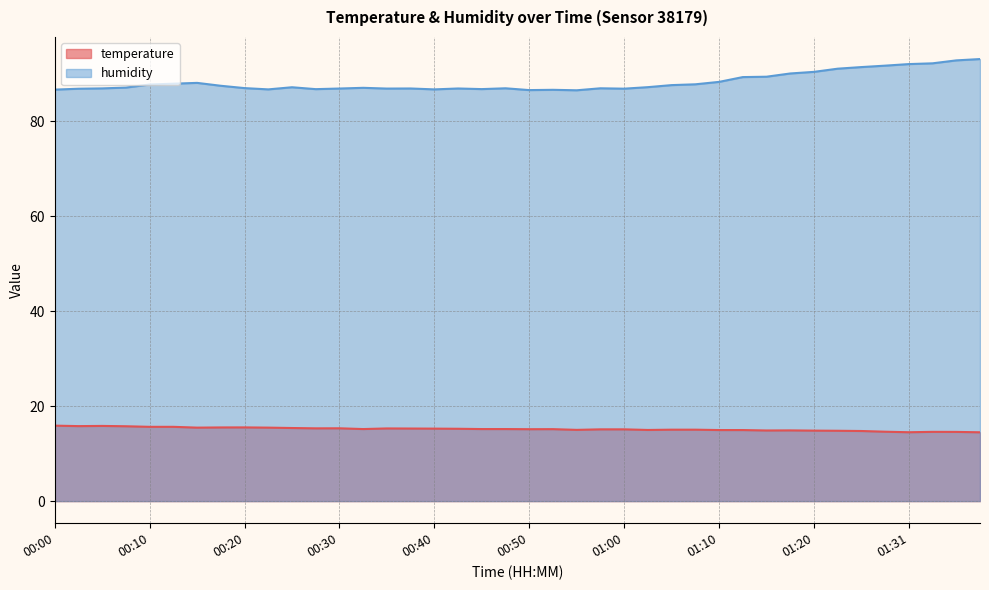

True or false: temperature has a value of 14.5 at 01:39.

True